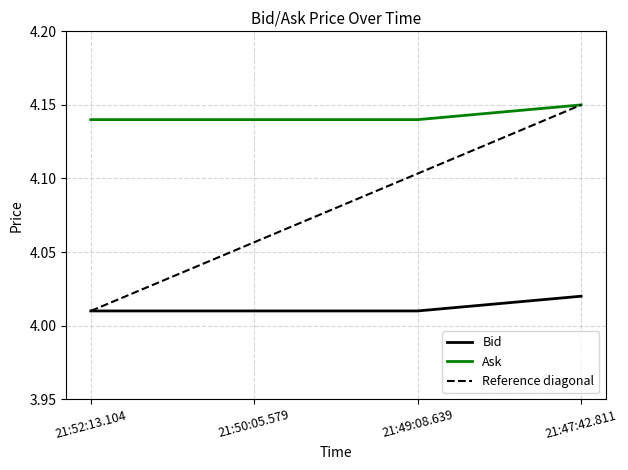

Count the number of categories in the chart.

4